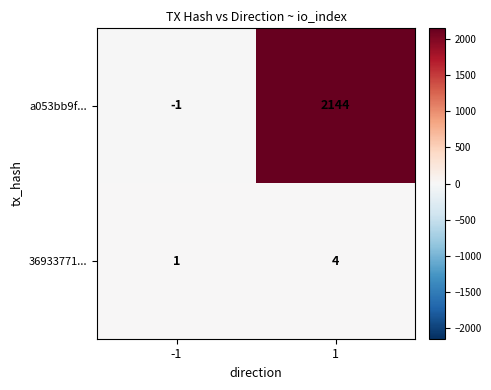

How many data points in a053bb9f... are less than 2144?

1